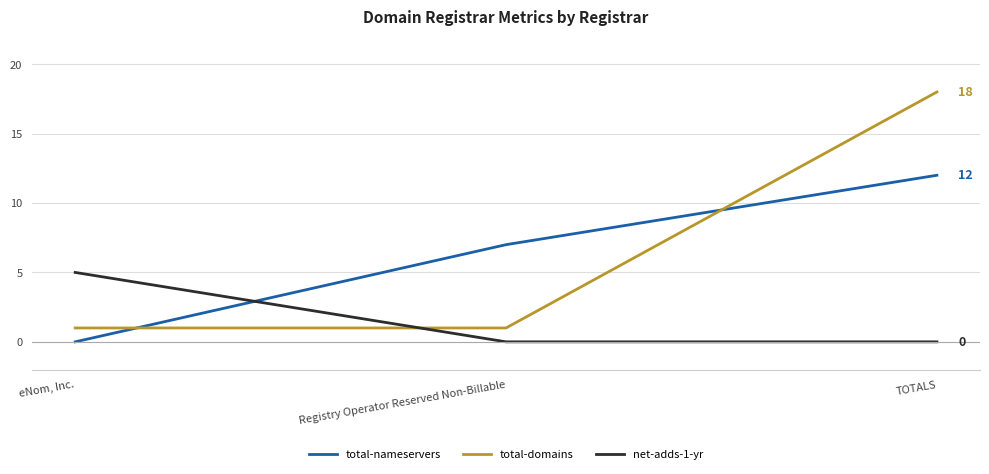

At how many categories does at least one series exceed 8?

1